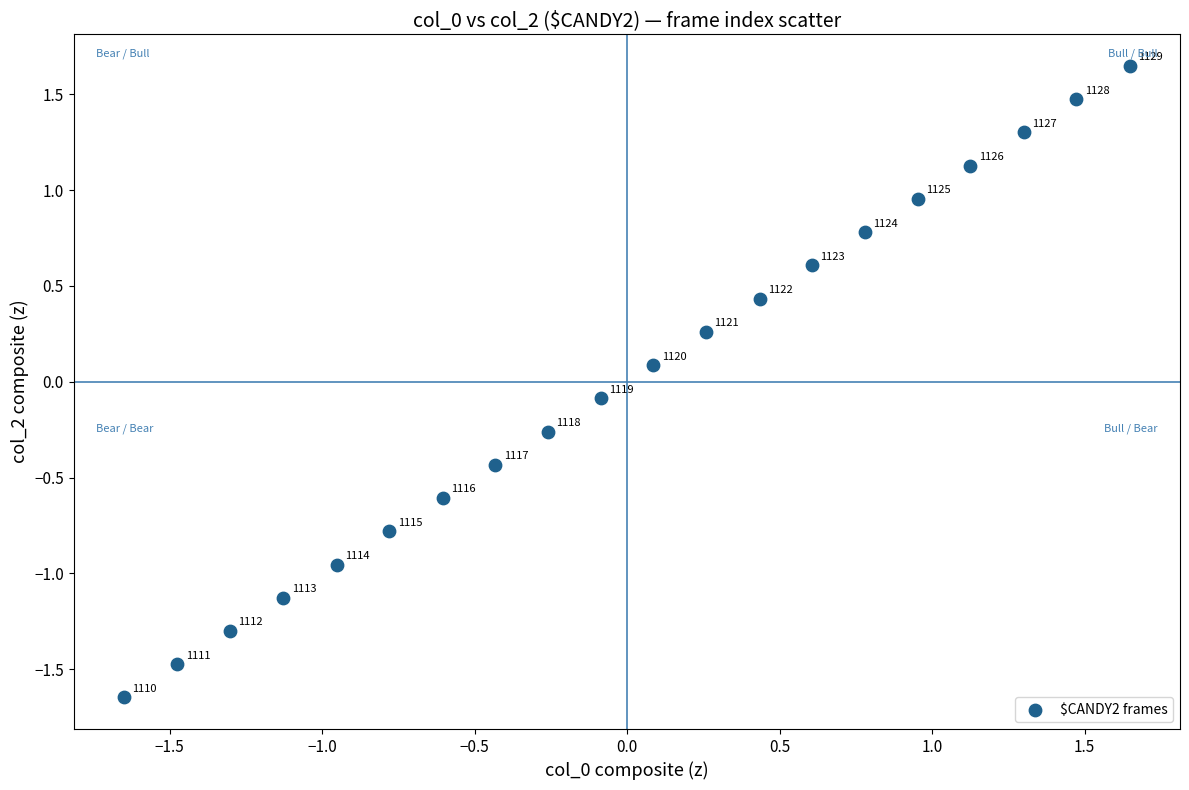

What is the range of Y values (max minus min)?

3.3